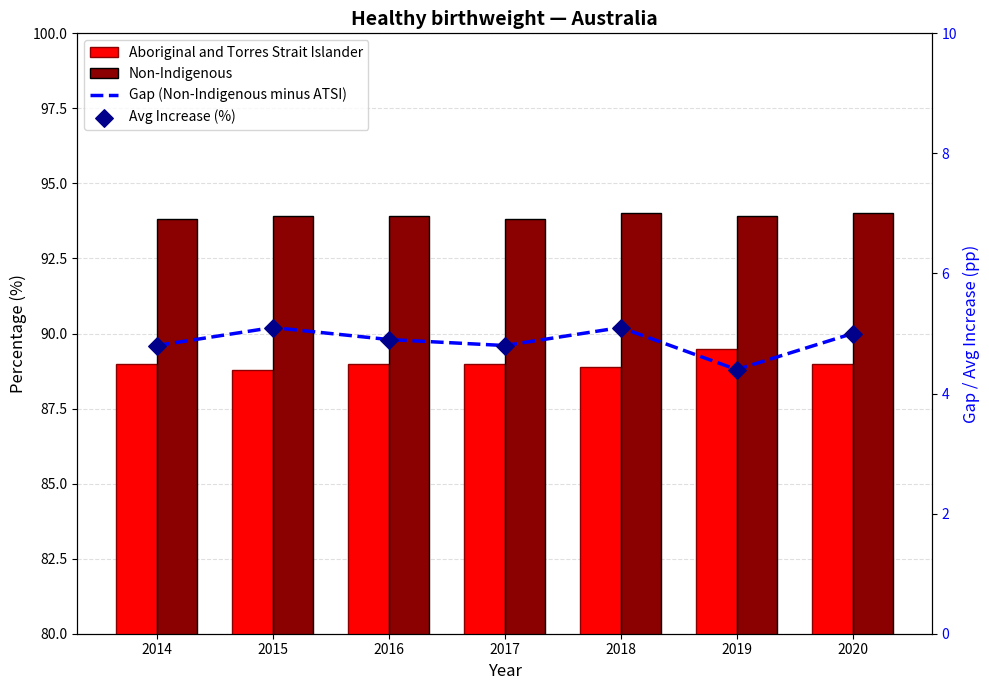

At how many categories does at least one series exceed 90?

7